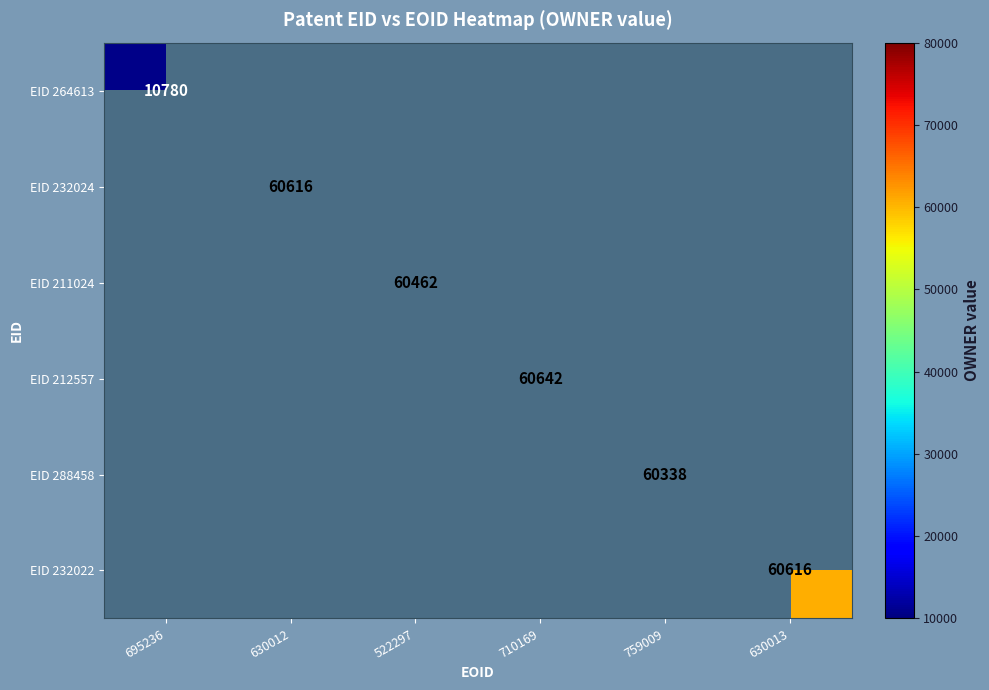

The EID 232022 series shows 104103 at 630013. True or false?

False